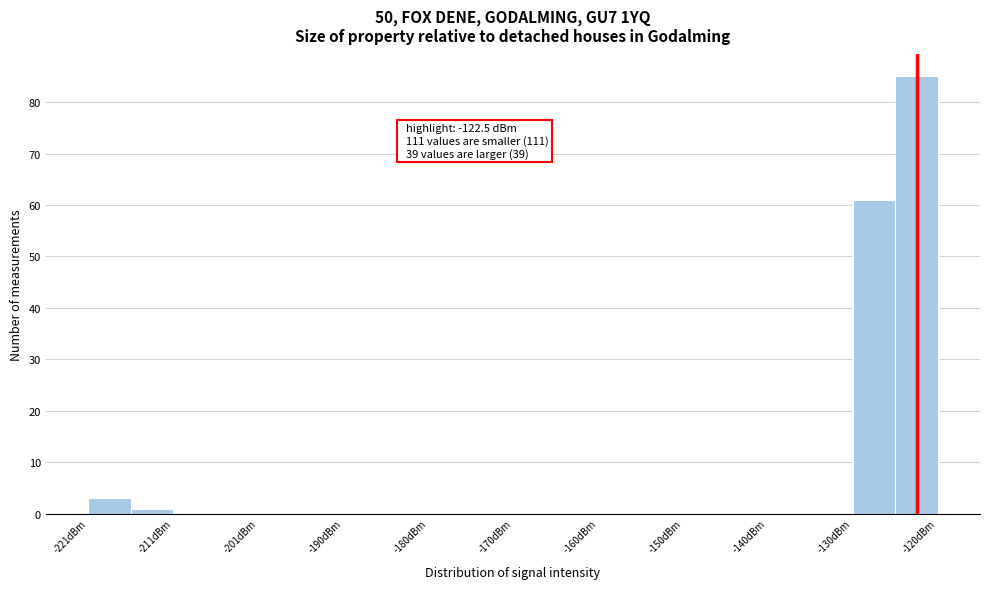

Around what value on the x-axis is the tallest bar? Give the approximate position of its centre, as read against the axis.

-122